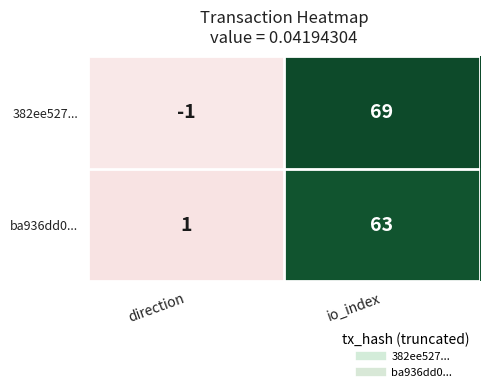

What is the approximate value of 382ee527... at io_index?

69